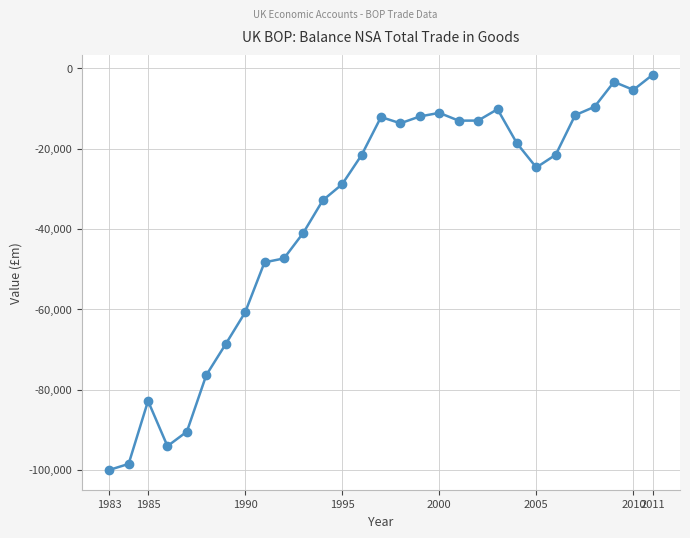

What is the difference between the second highest and second lowest values?

95093